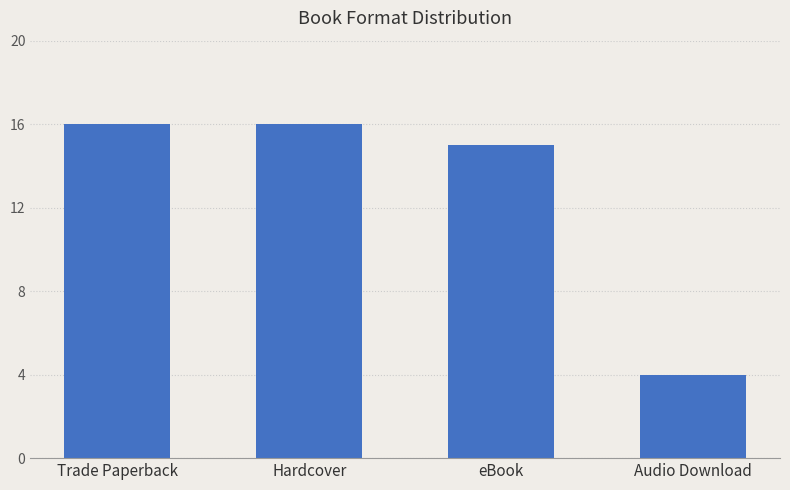

Are the bars horizontal?

No